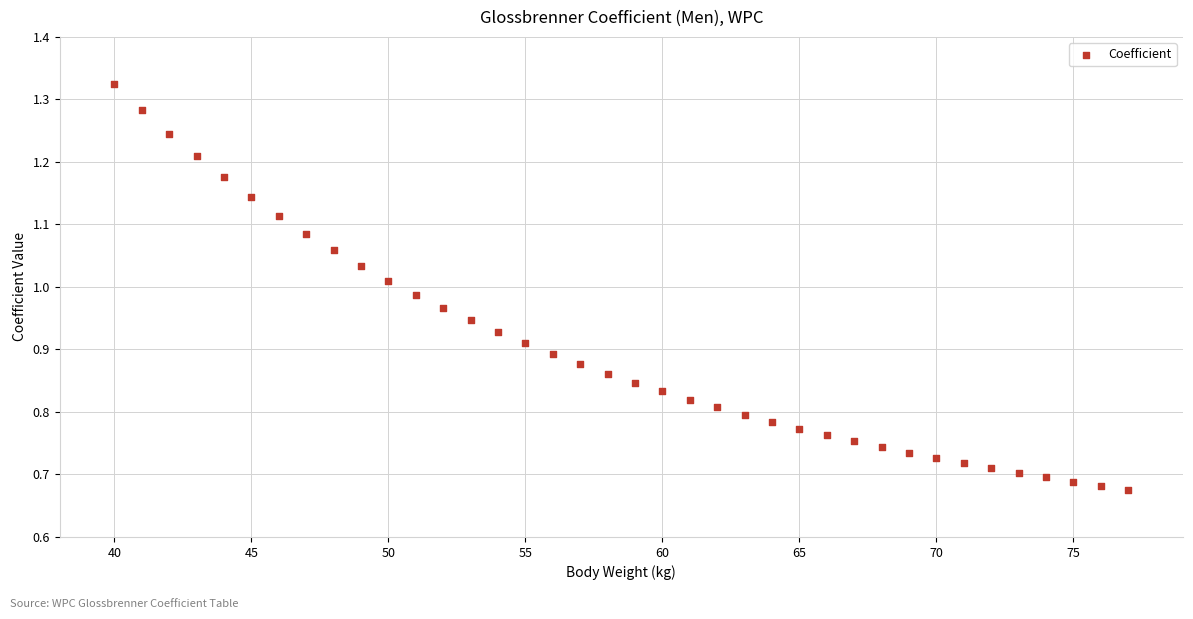

What is the range of Y values (max minus min)?

0.6